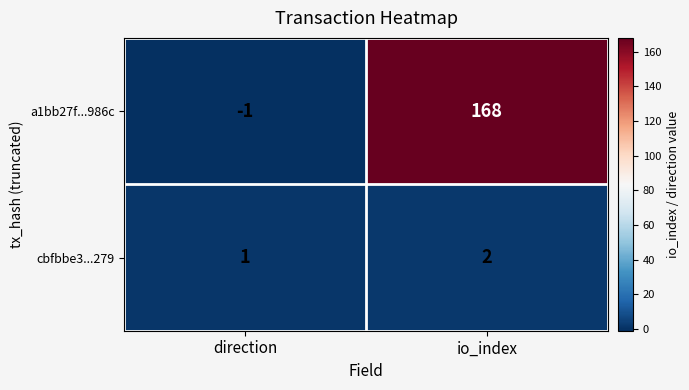

Reading right to left, extract all data points from this chart.

a1bb27f...986c: 168	-1
cbfbbe3...279: 2	1